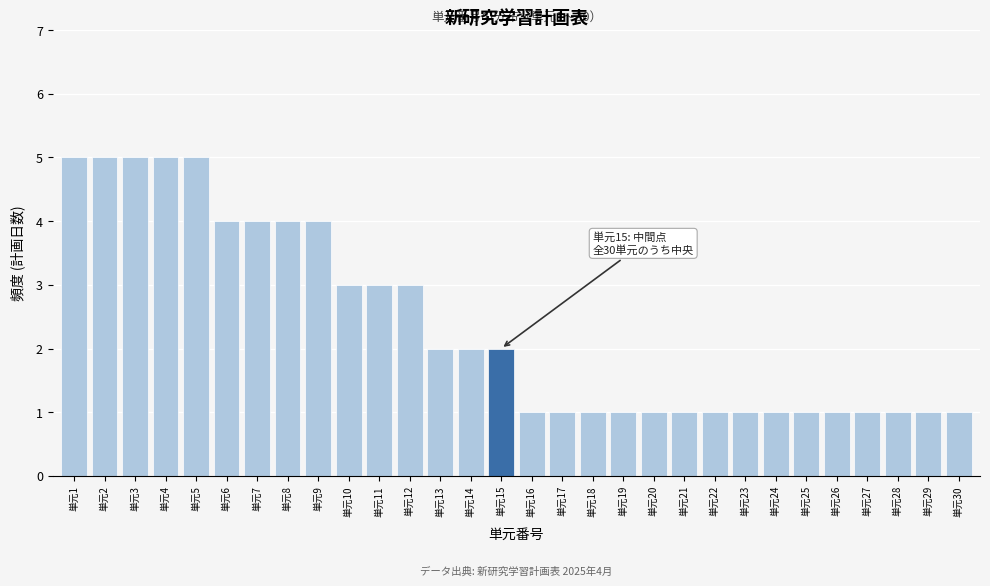

Reading left to right, what are all the values shown in this chart?

単元1=5	単元2=5	単元3=5	単元4=5	単元5=5	単元6=4	単元7=4	単元8=4	単元9=4	単元10=3	単元11=3	単元12=3	単元13=2	単元14=2	単元15=2	単元16=1	単元17=1	単元18=1	単元19=1	単元20=1	単元21=1	単元22=1	単元23=1	単元24=1	単元25=1	単元26=1	単元27=1	単元28=1	単元29=1	単元30=1